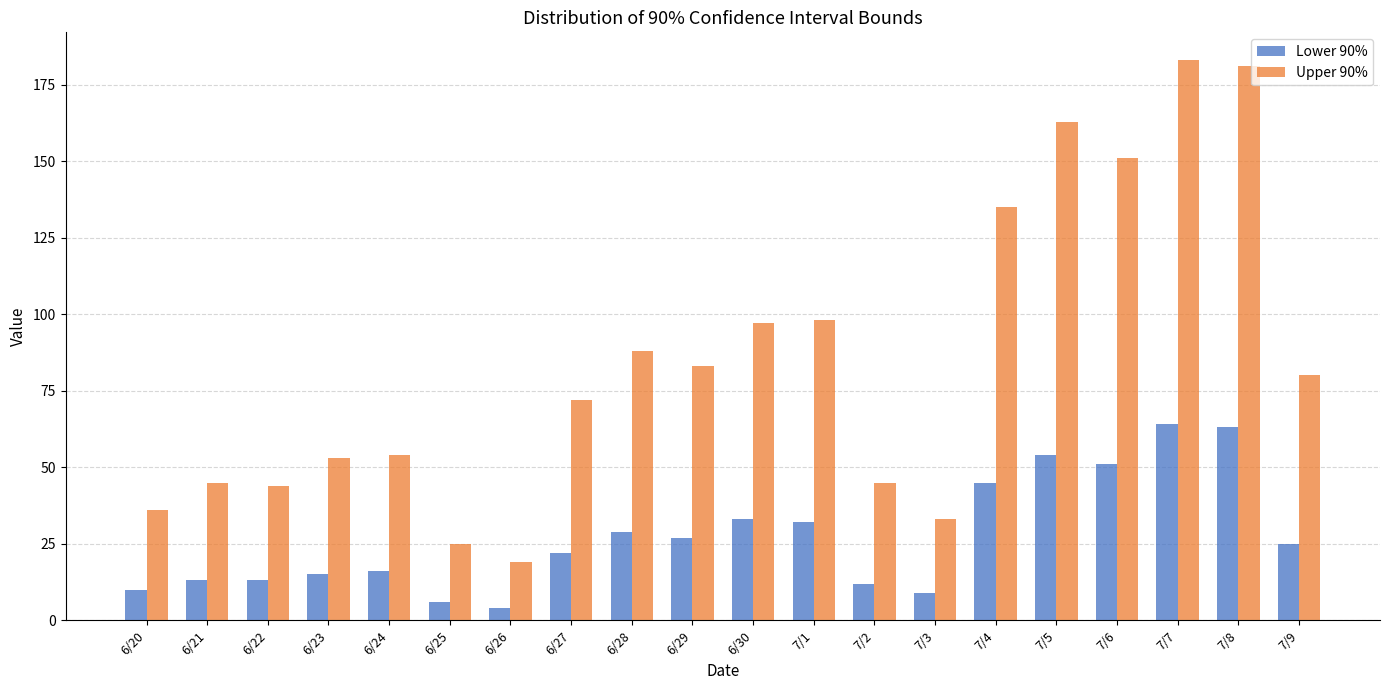

What is the value of the Upper 90% bar at the 9th from the left?

88